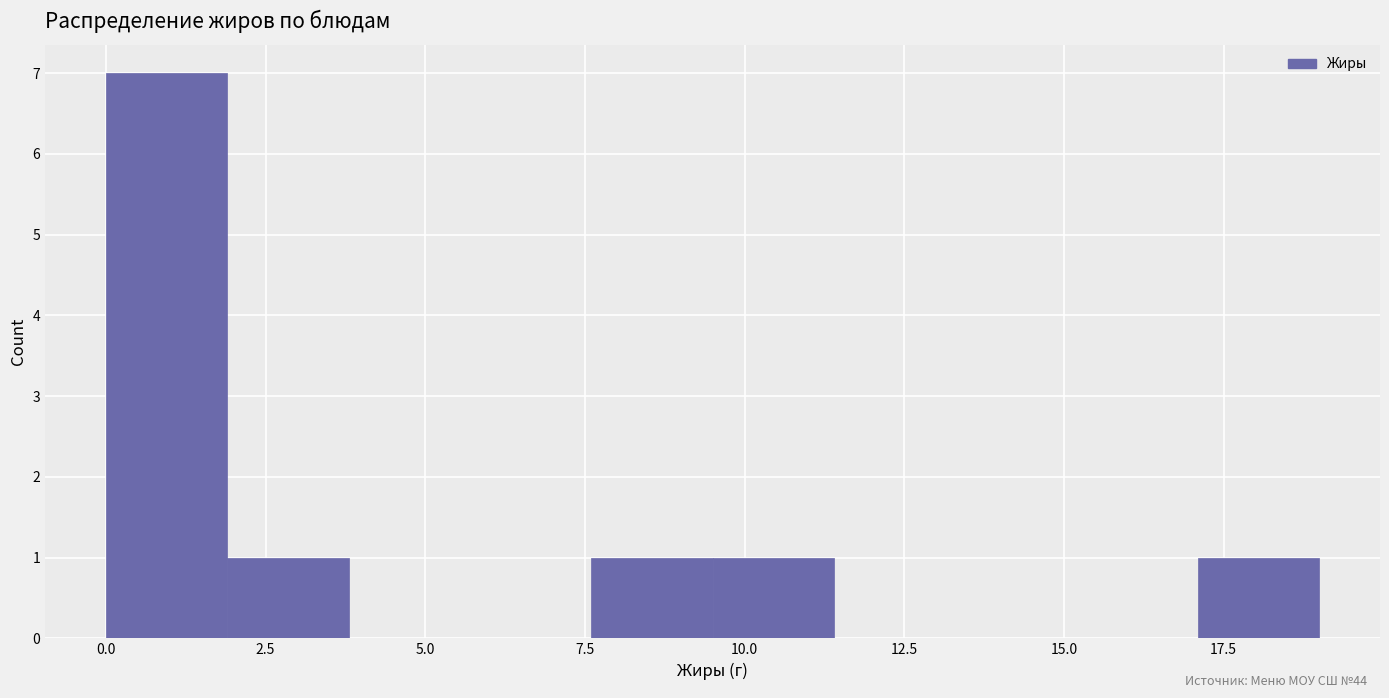

Around what value on the x-axis is the tallest bar? Give the approximate position of its centre, as read against the axis.

1.0